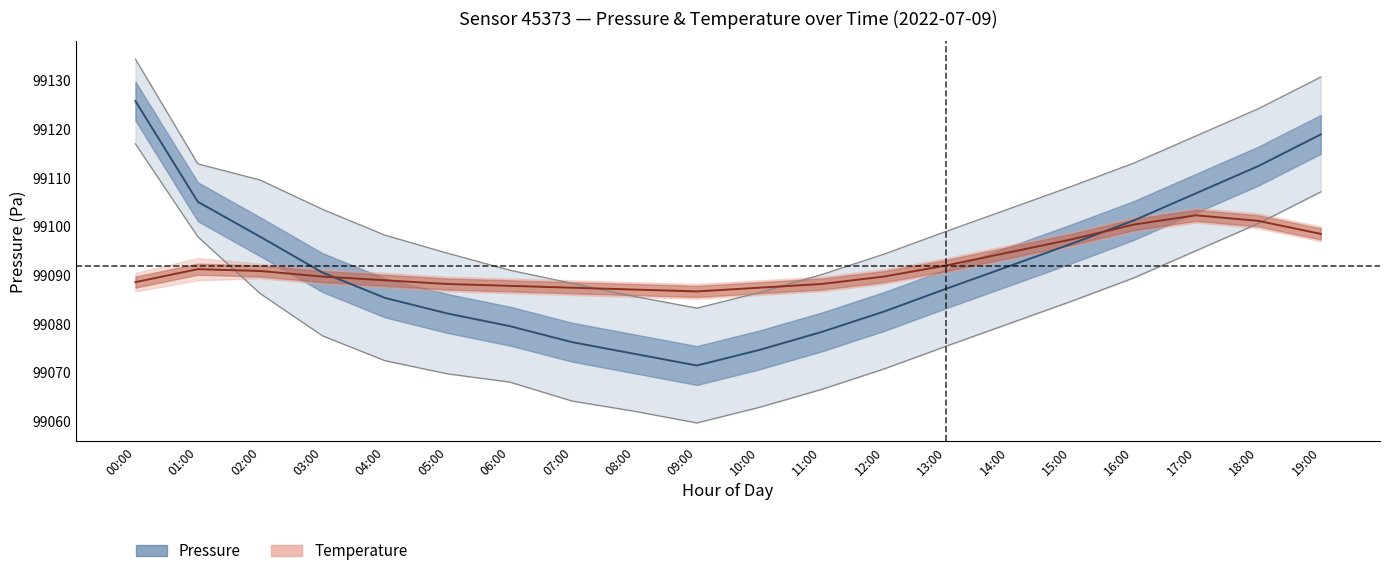

What position from the left is 14:00?

15